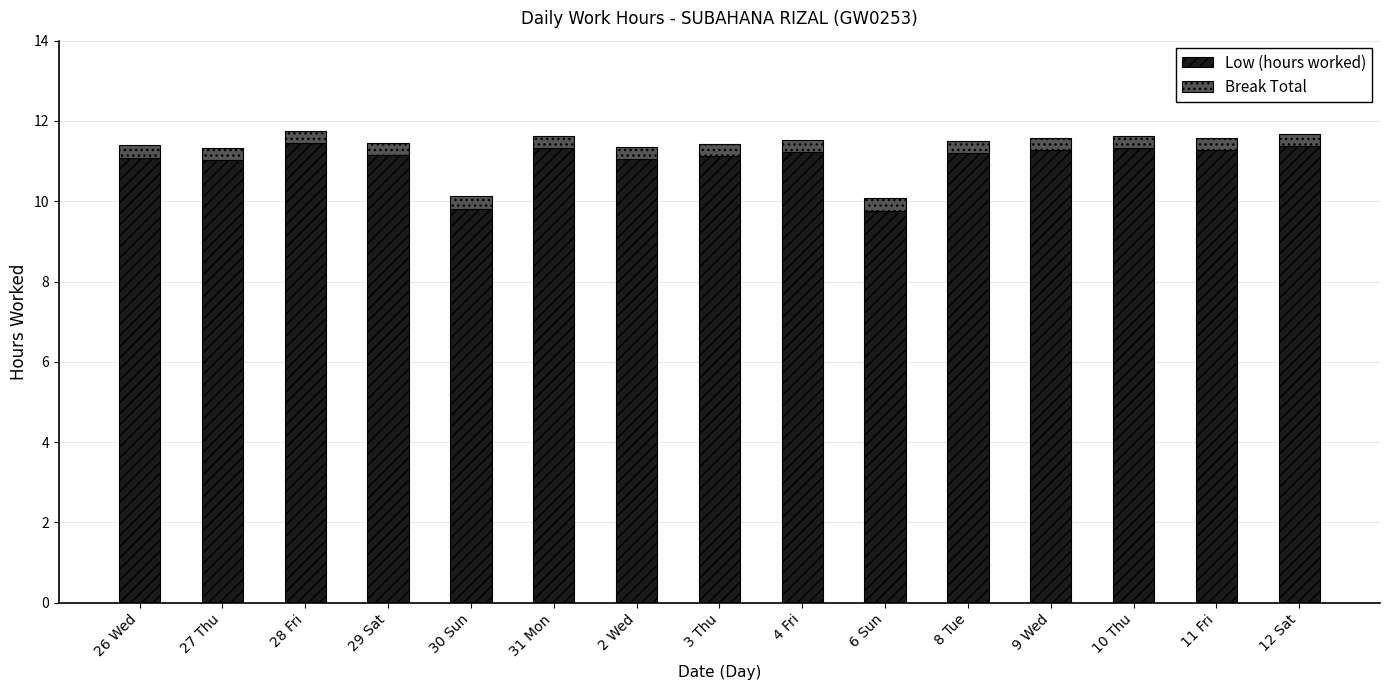

What is the total value across all series at 12 Sat?

11.7